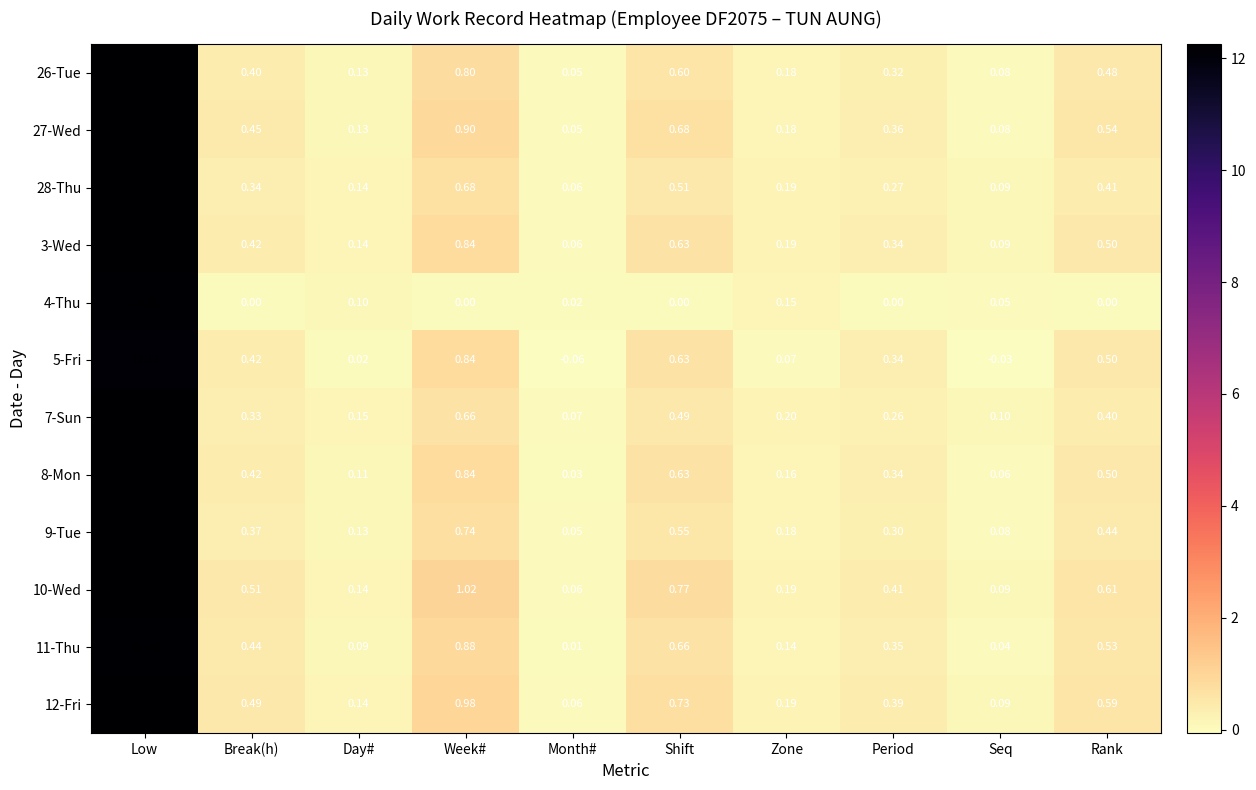

At which category is the sum across all series the highest?

Low